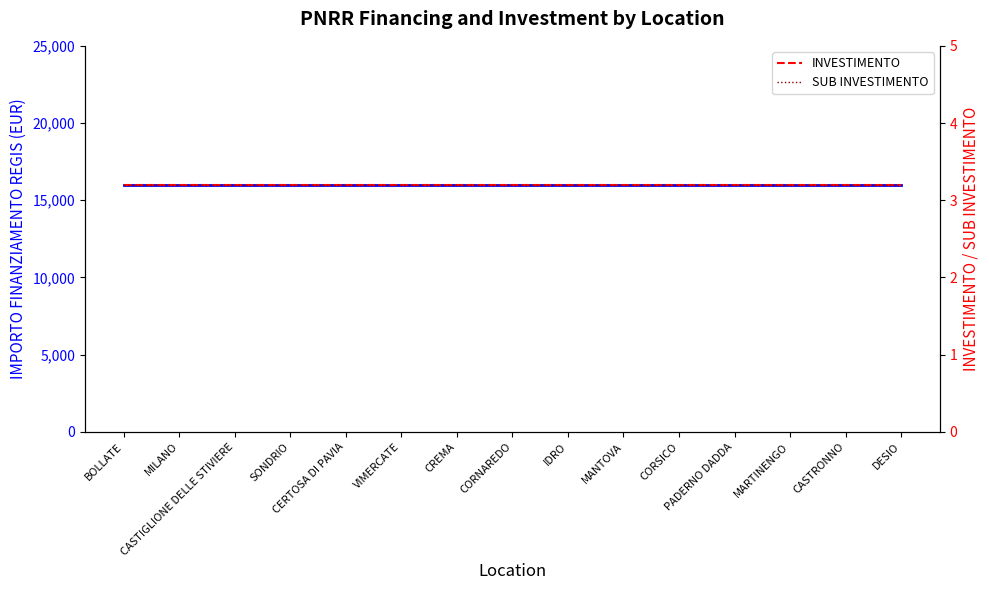

True or false: IMPORTO FINANZIAMENTO REGIS has more than 1 points higher than both neighbors.

False